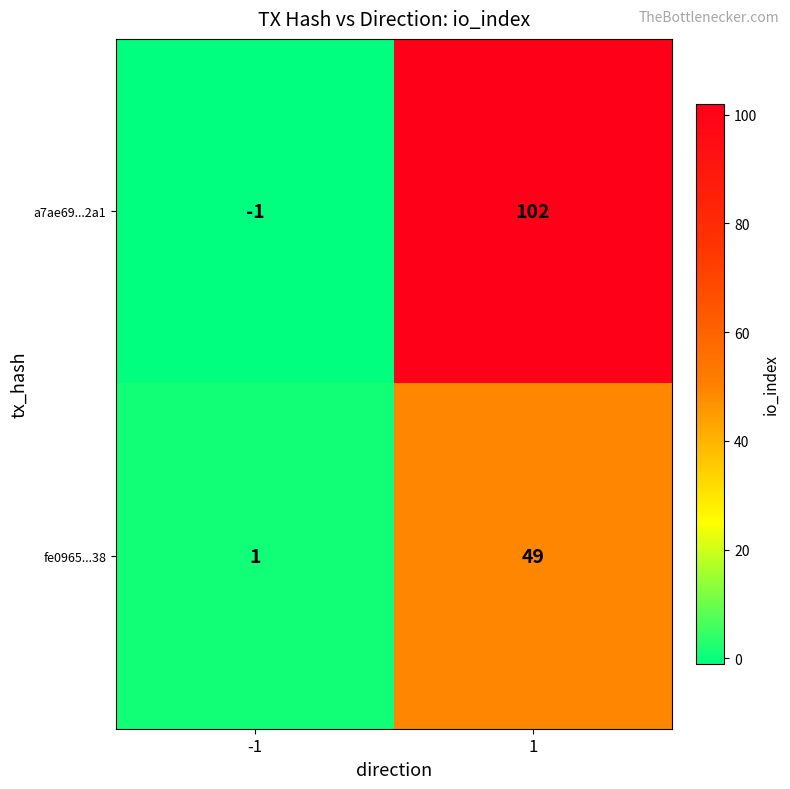

At 1, list the series in order from largest to smallest.

a7ae69...2a1, fe0965...38